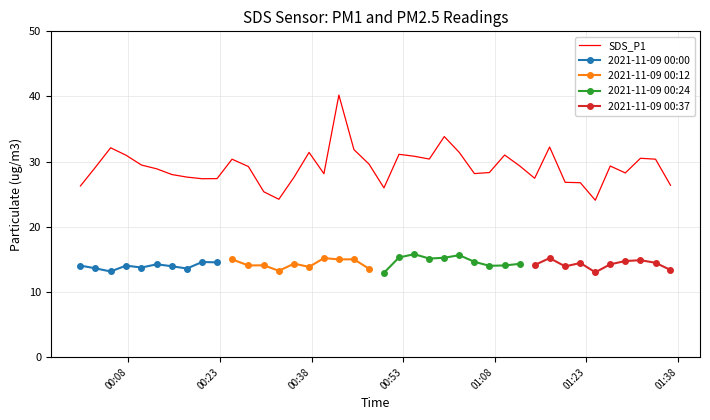

True or false: the data shows 15.5 at 27.

False